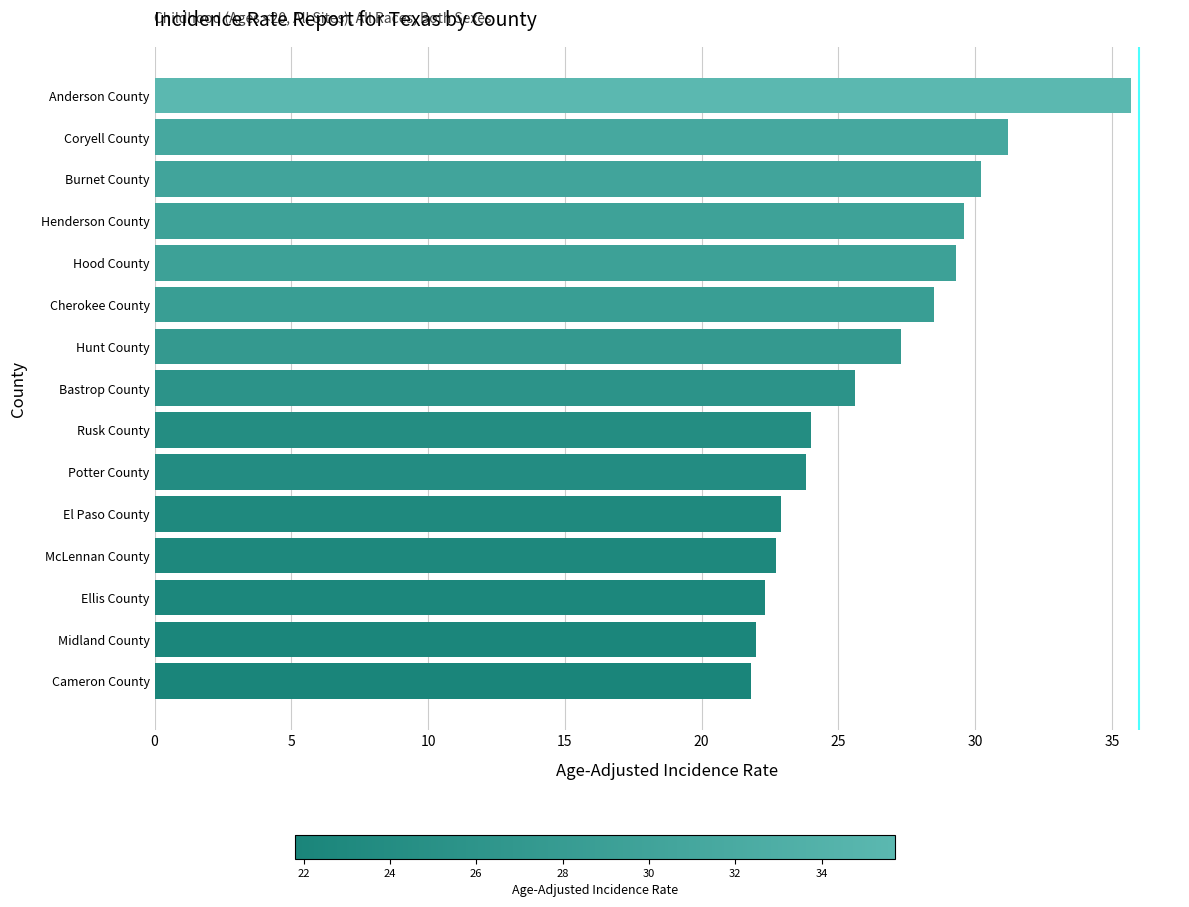

Between Potter County and Henderson County, which is larger?

Henderson County